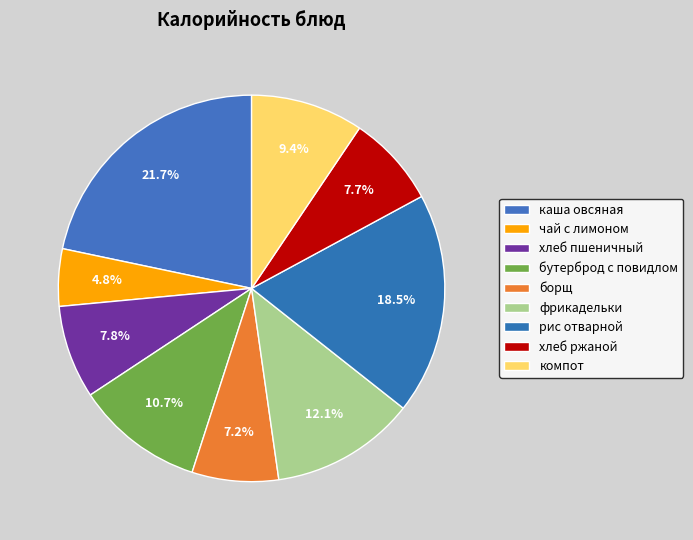

Which category has the smallest portion of the pie?

чай с лимоном